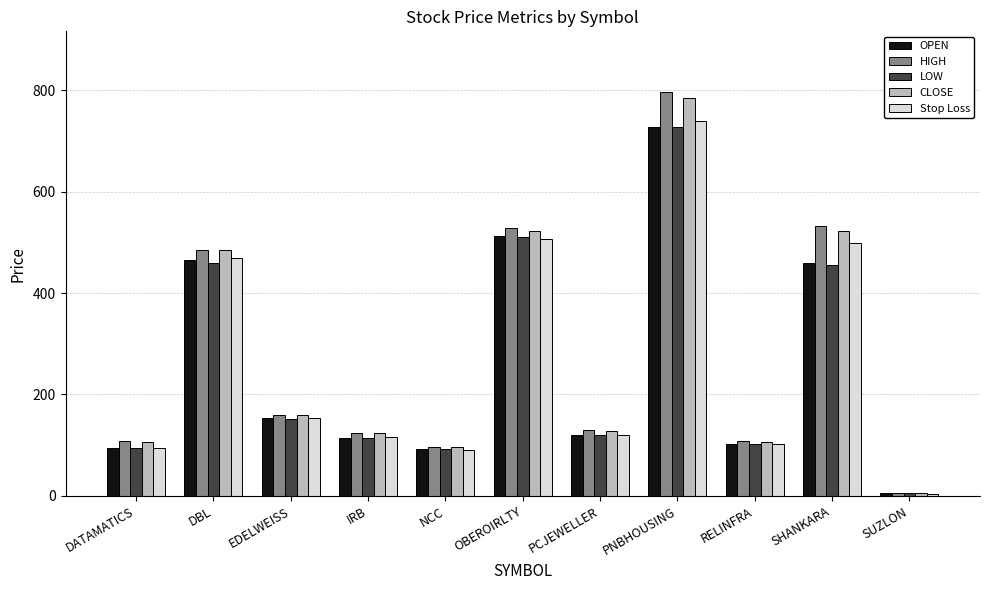

Where is Stop Loss nearest to the value 371?

DBL